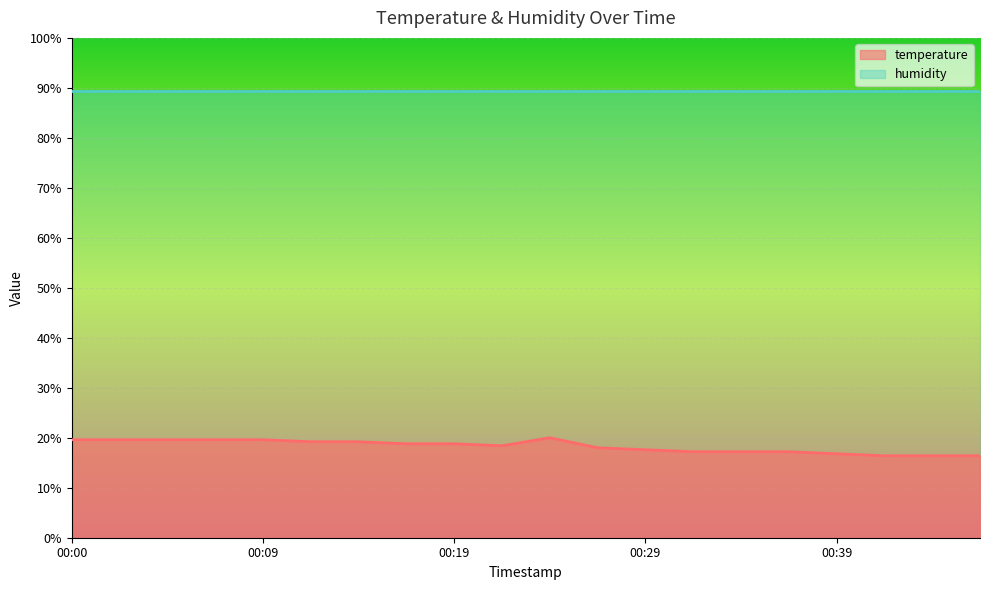

Where does the data first go above 18?

00:00